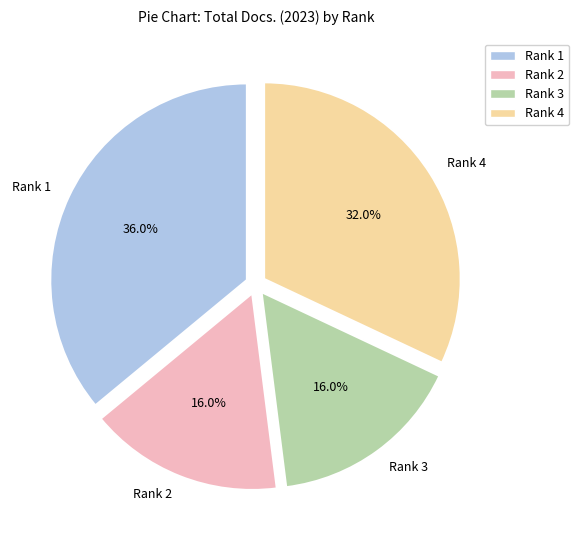

What is the ratio of the value at Rank 2 to the value at Rank 4?

0.5